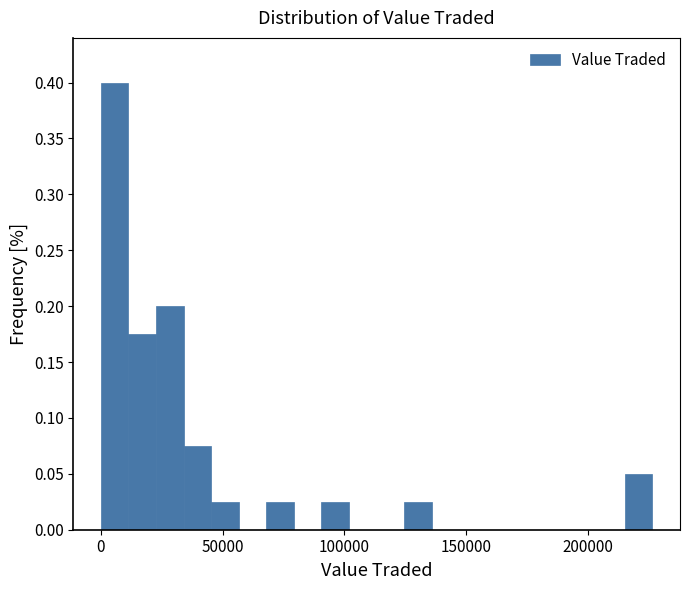

Read against the x-axis, roughly where is the centre of the tallest bar?

5000